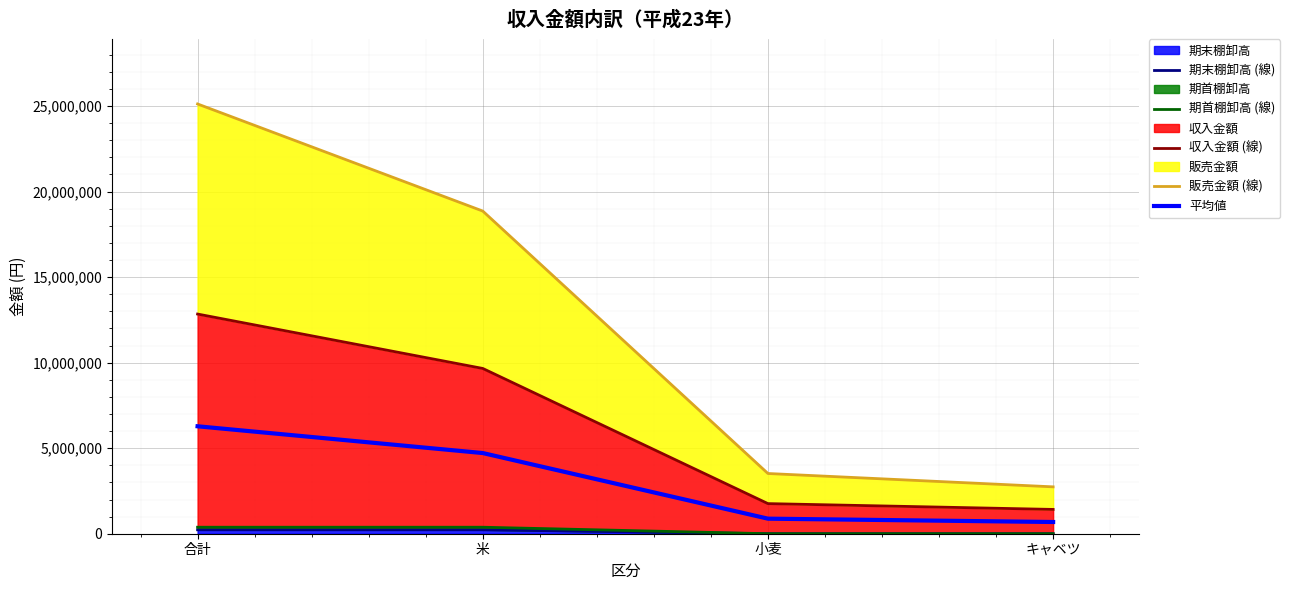

What position from the right is 小麦?

2